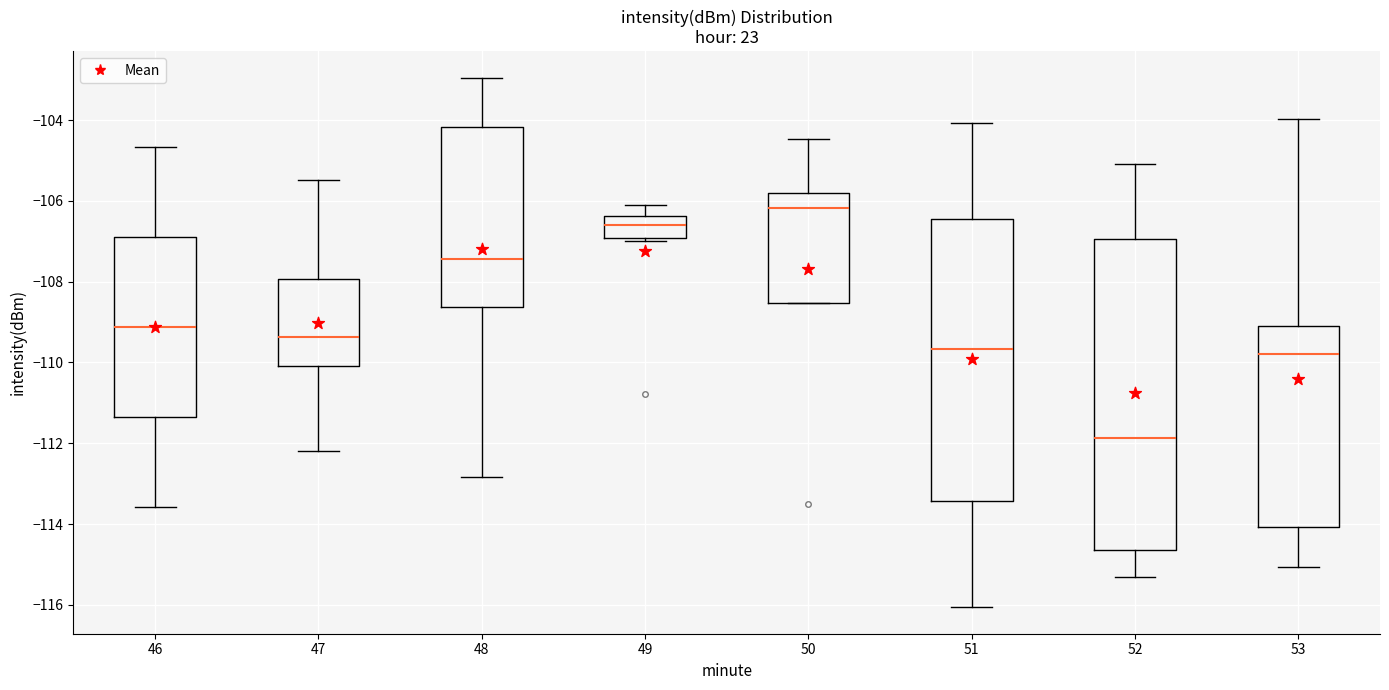

Which box is the tallest, from its lower edge to its upper edge?

52